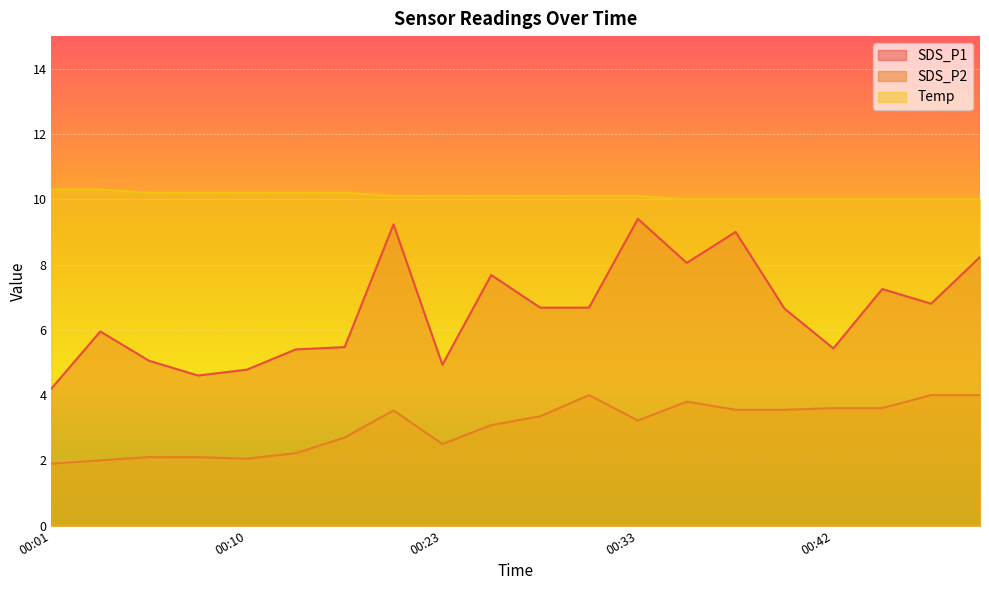

Reading right to left, transcribe all the data shown in this chart.

SDS_P1: 00:50=8.2	00:47=6.8	00:45=7.2	00:42=5.4	00:40=6.7	00:38=9.0	00:35=8.1	00:33=9.4	00:30=6.7	00:28=6.7	00:25=7.7	00:23=4.9	00:21=9.2	00:18=5.5	00:13=5.4	00:10=4.8	00:08=4.6	00:06=5.0	00:03=6.0	00:01=4.2
SDS_P2: 00:50=4.0	00:47=4.0	00:45=3.6	00:42=3.6	00:40=3.5	00:38=3.5	00:35=3.8	00:33=3.2	00:30=4.0	00:28=3.4	00:25=3.1	00:23=2.5	00:21=3.5	00:18=2.7	00:13=2.2	00:10=2.0	00:08=2.1	00:06=2.1	00:03=2.0	00:01=1.9
Temp: 00:50=10.0	00:47=10.0	00:45=10.0	00:42=10.0	00:40=10.0	00:38=10.0	00:35=10.0	00:33=10.1	00:30=10.1	00:28=10.1	00:25=10.1	00:23=10.1	00:21=10.1	00:18=10.2	00:13=10.2	00:10=10.2	00:08=10.2	00:06=10.2	00:03=10.3	00:01=10.3